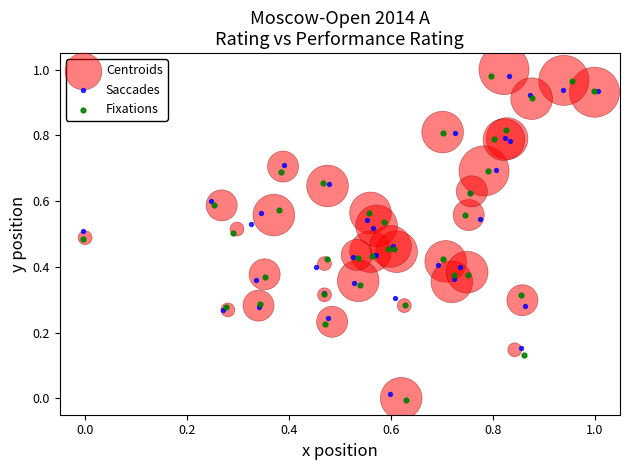

Which series has the largest Y range (max minus min)?

Centroids